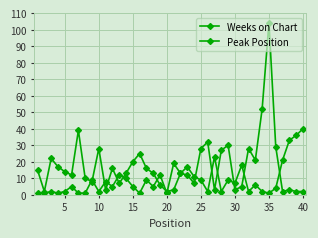

At how many categories does at least one series exceed 91?

1